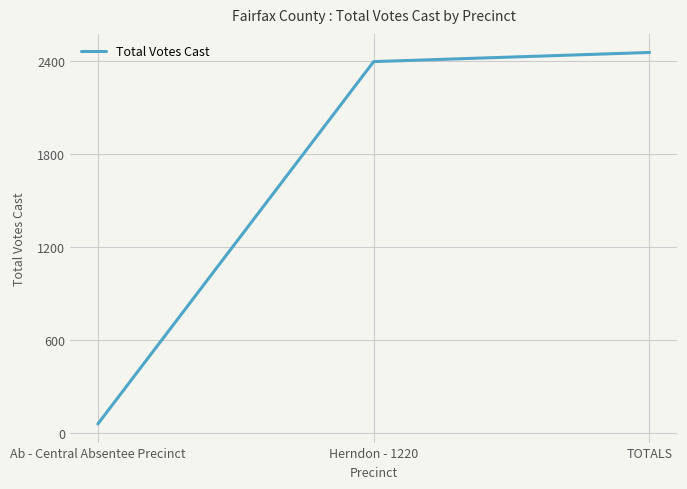

Reading left to right, list all the values displayed in this chart.

Ab - Central Absentee Precinct=59	Herndon - 1220=2396	TOTALS=2455